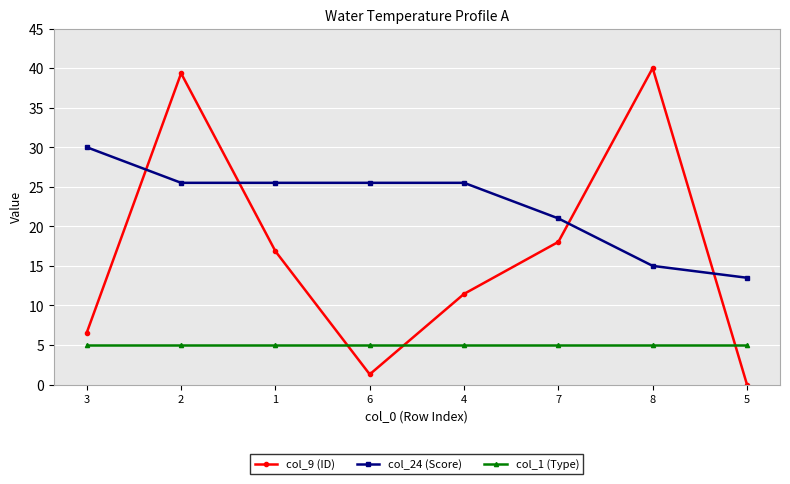

What is the spread (max minus min) of values at 3?

25.0